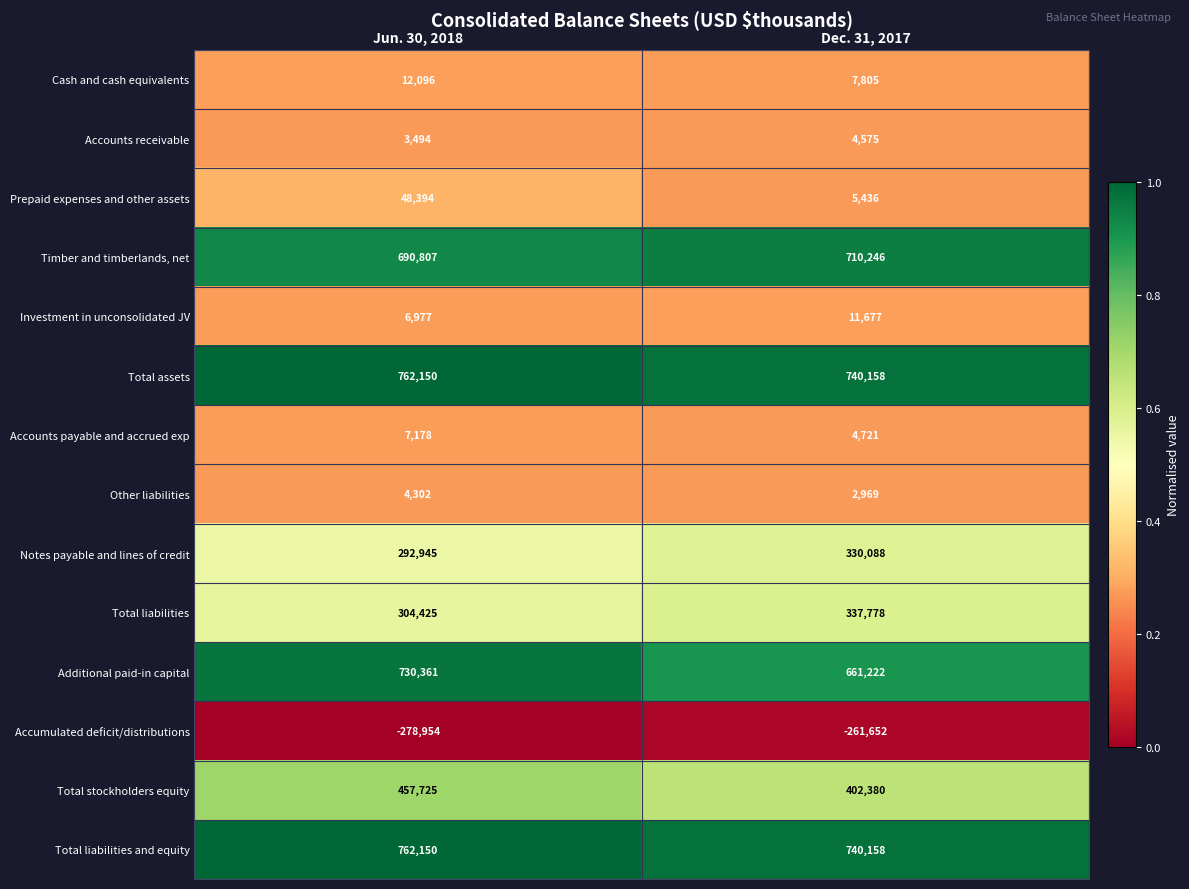

What is the spread (max minus min) of values at Dec. 31, 2017?

1001810